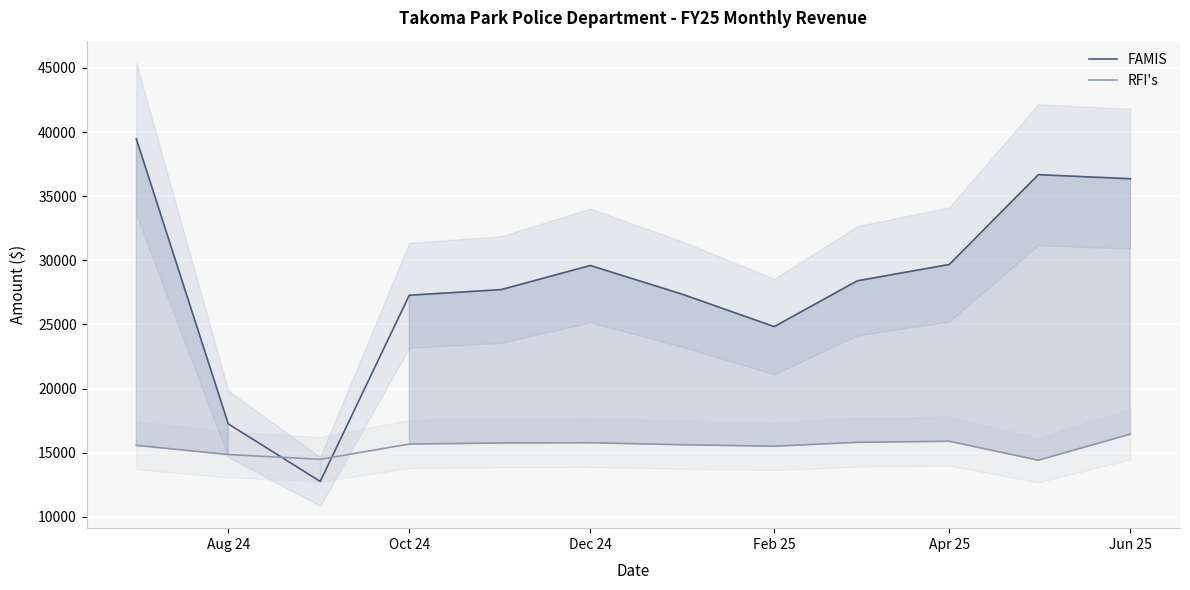

Which series ends up on top after the final intersection of RFI's and FAMIS?

FAMIS